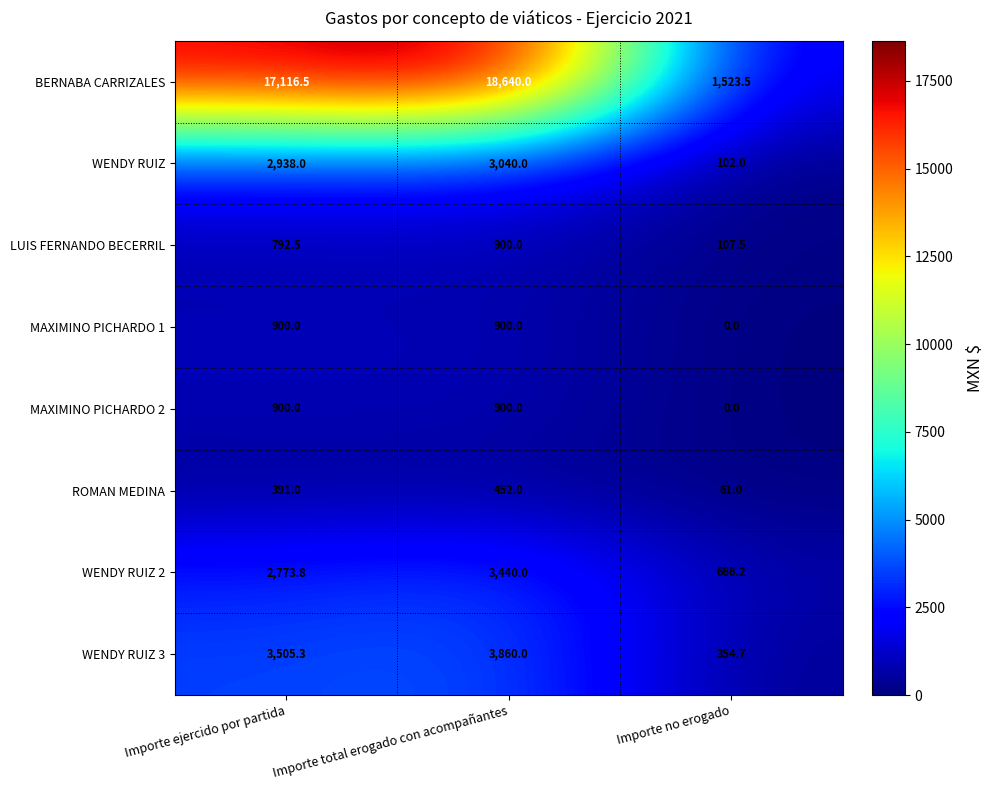

At which category does the chart reach its peak across all series?

Importe total erogado con acompañantes